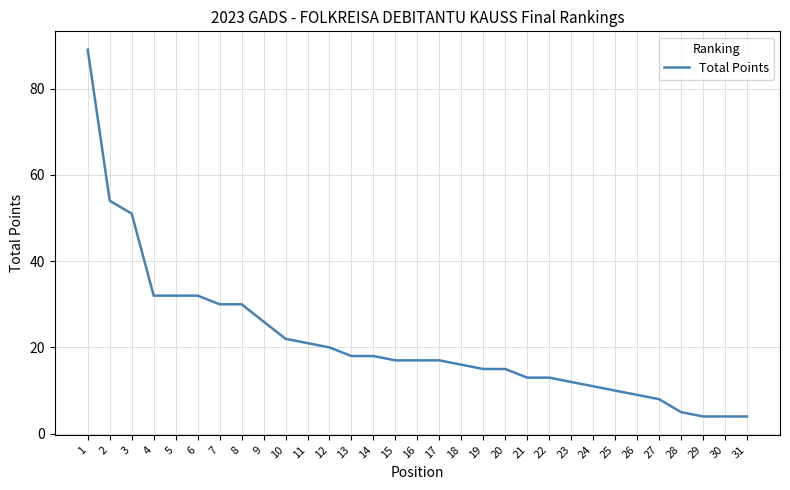

The chart shows a value of 25 at 19. True or false?

False